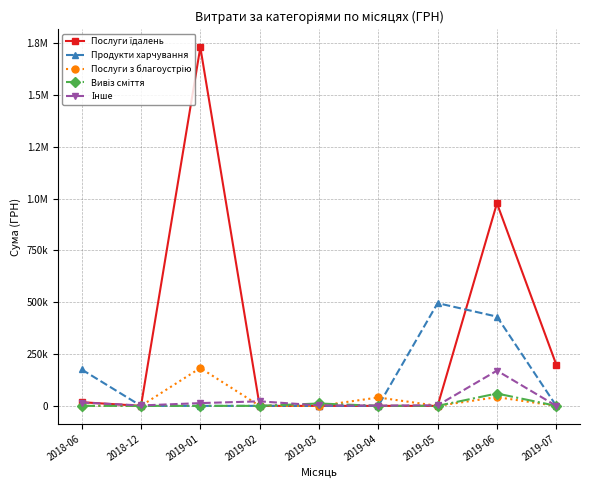

What is the label of the 3rd point from the right?

2019-05